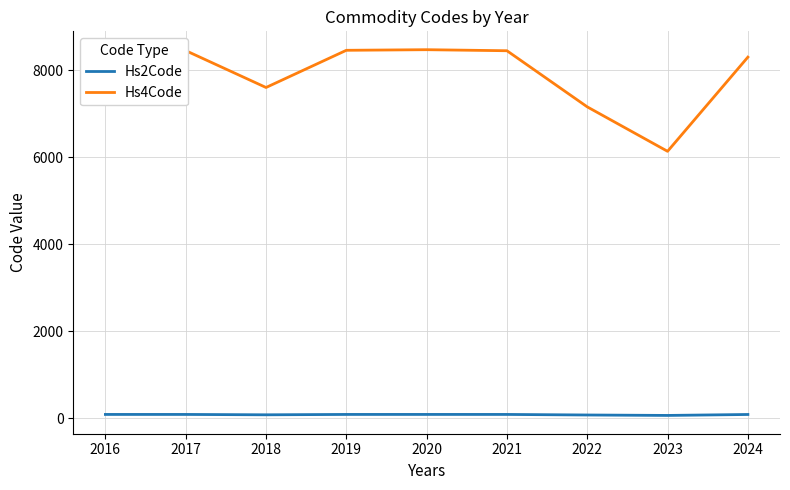

How many lines are shown in the chart?

2